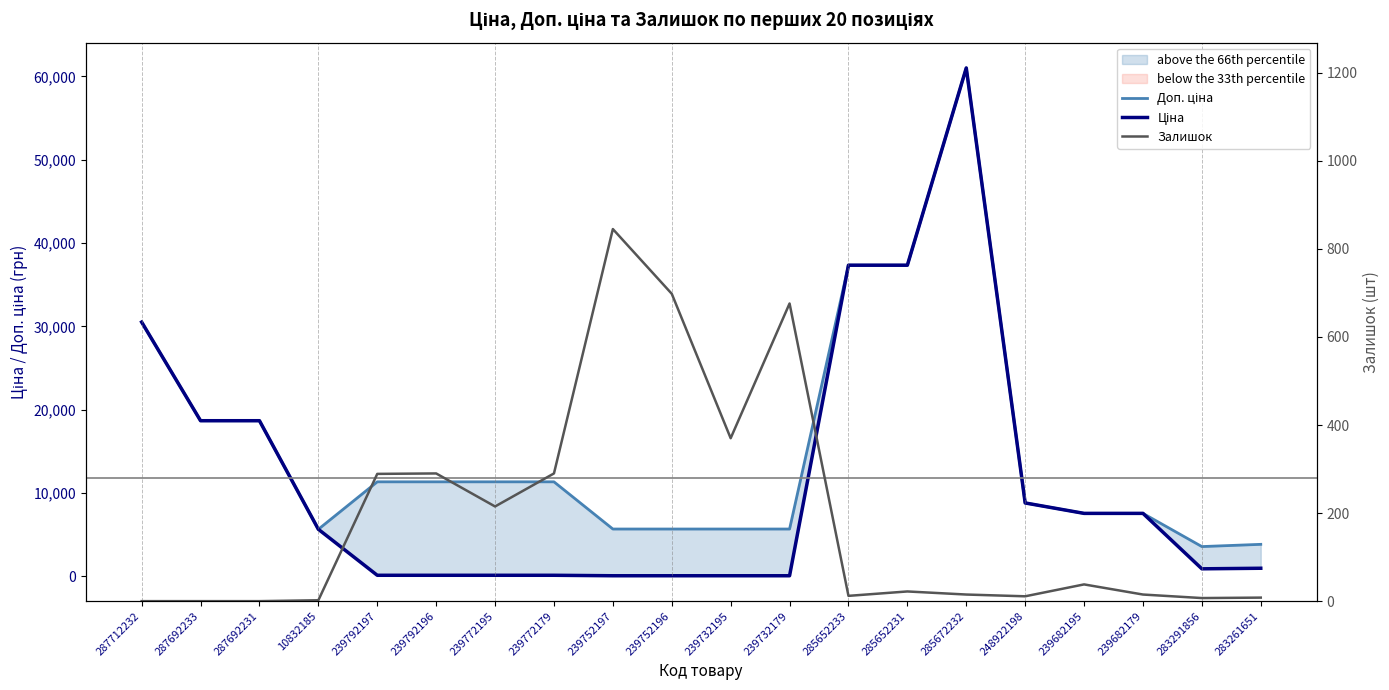

At which label does Доп. ціна first exceed 11334?

287712232